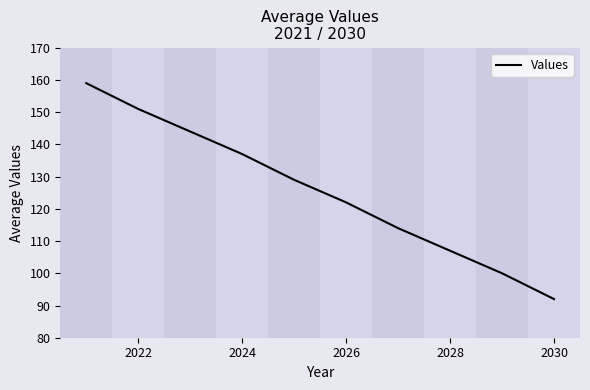

What is the maximum value shown in the chart?

159